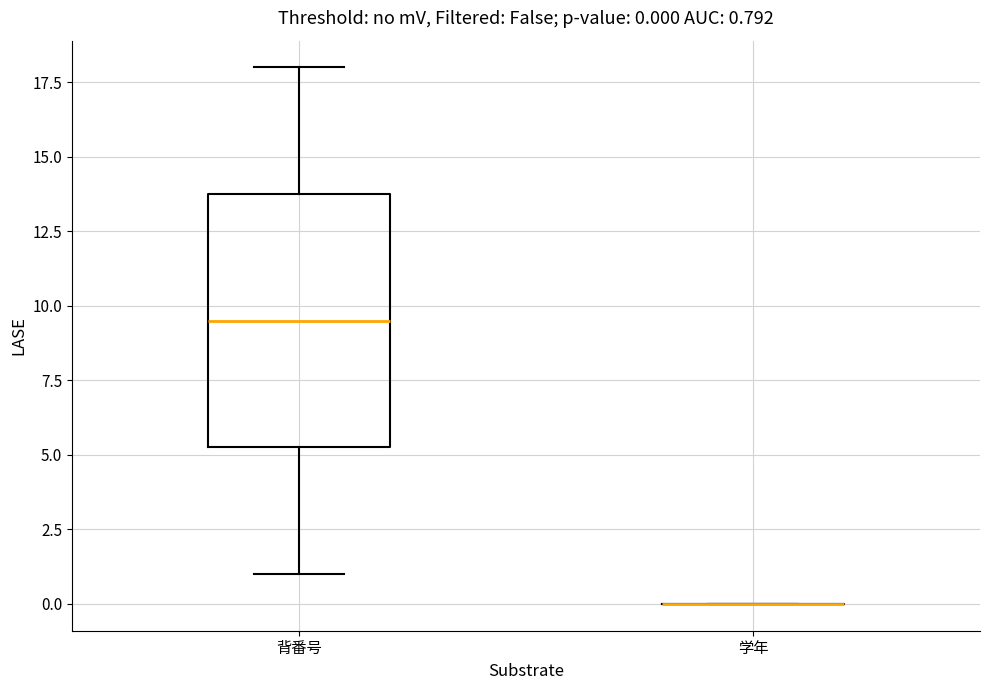

Which box is the tallest, from its lower edge to its upper edge?

背番号